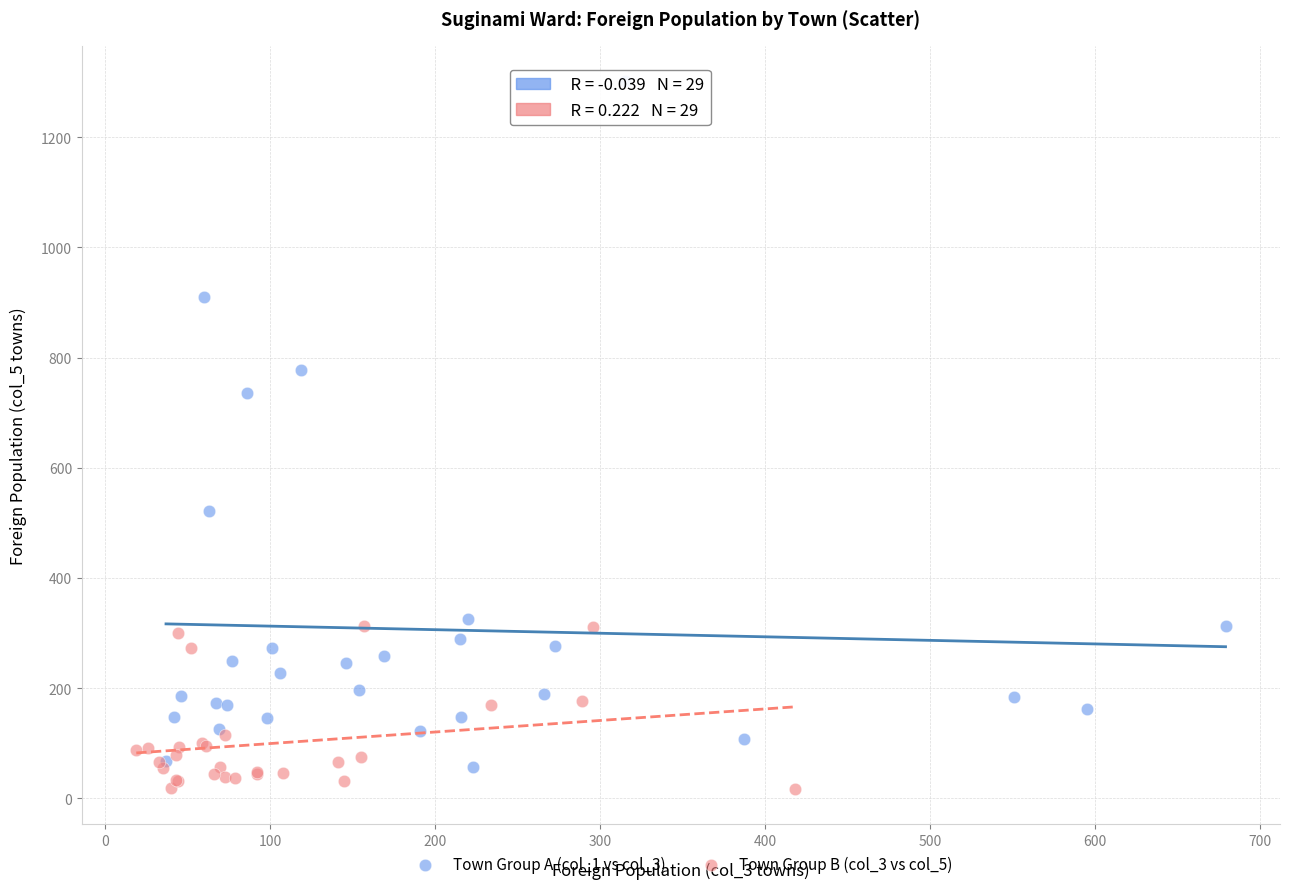

Which series has the widest spread of Y values?

Town Group A (col_1 vs col_3)